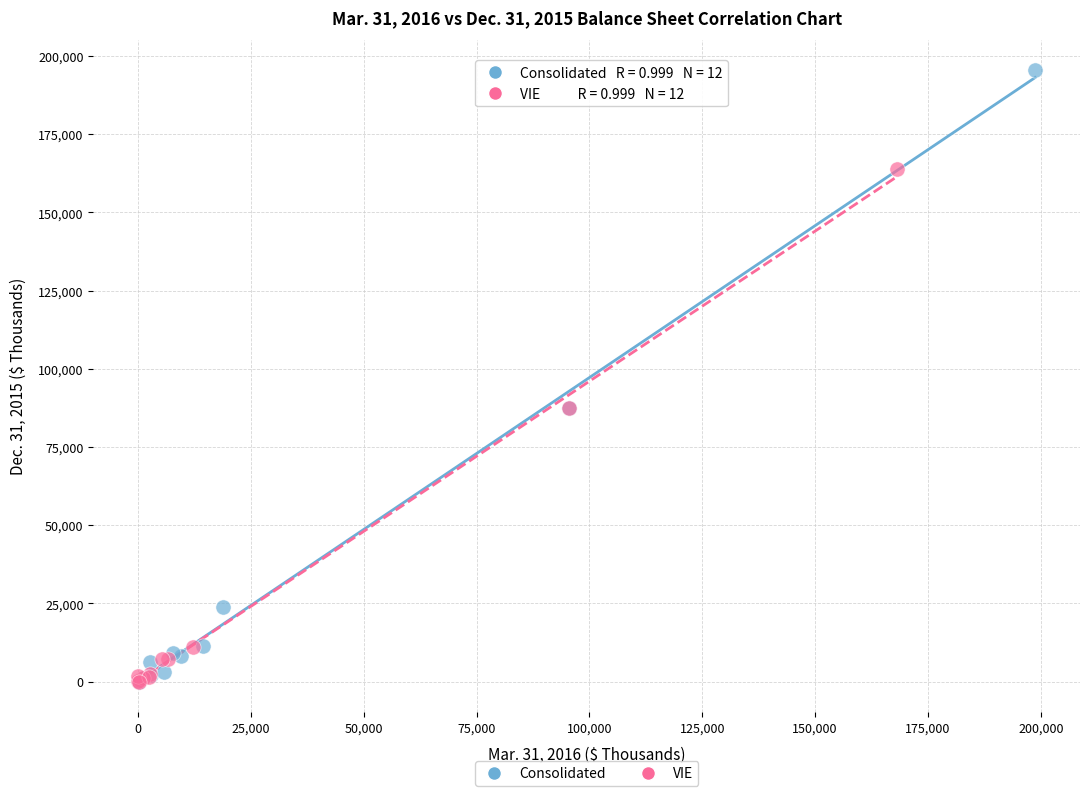

Which series contains the highest Y value?

Consolidated